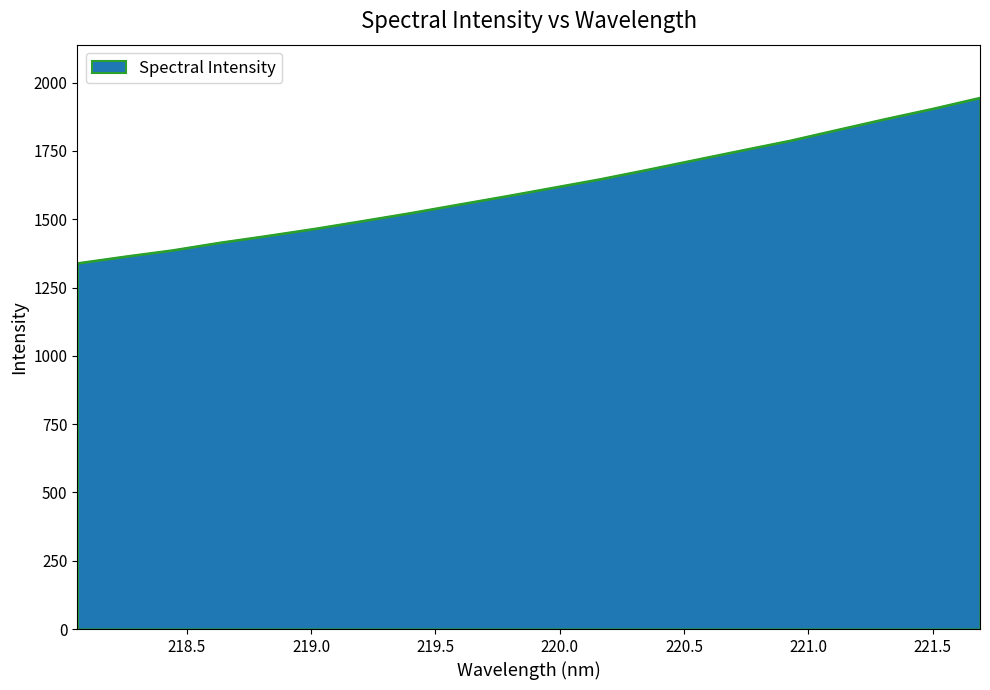

What is the greatest value displayed?

1944.4